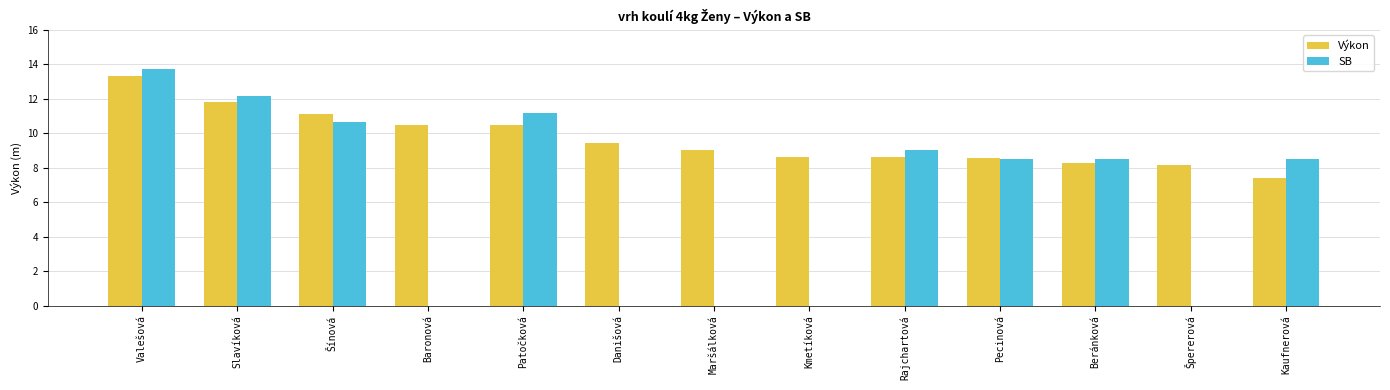

Count the number of categories in the chart.

13